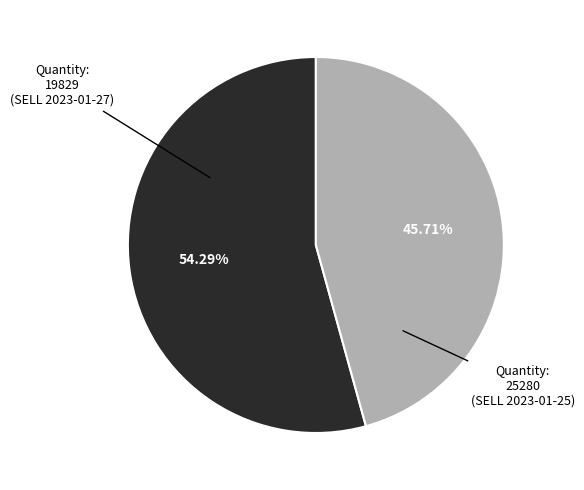

Is there any slice that represents more than half of the pie?

Yes